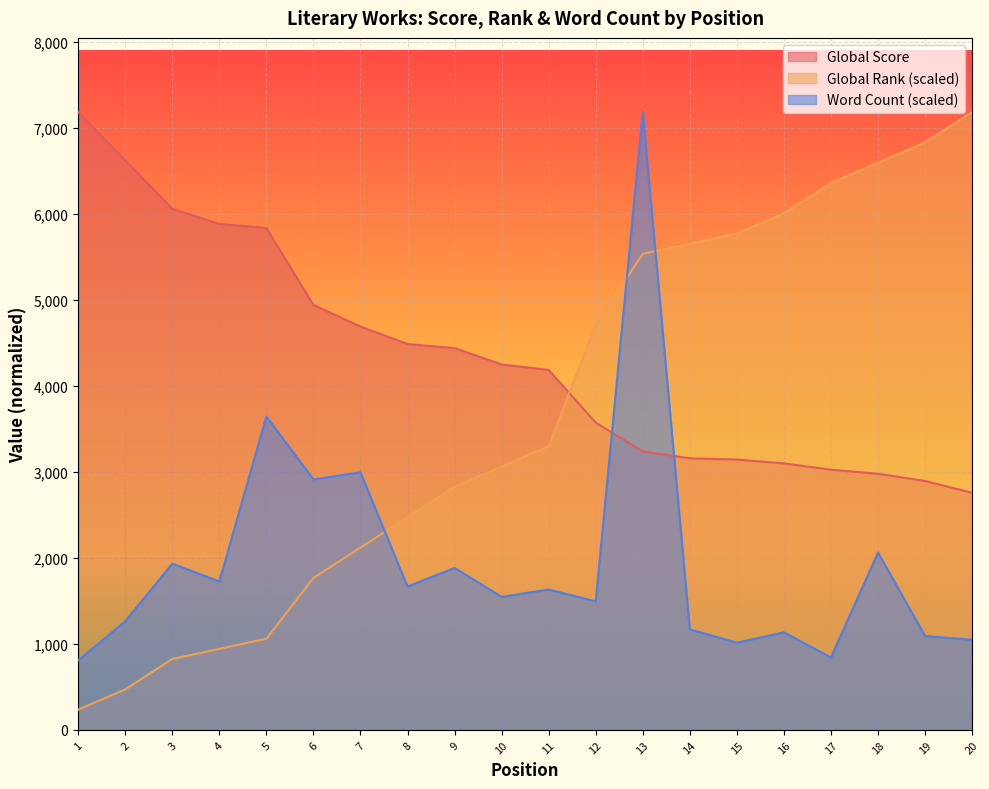

What is the difference between the second highest and second lowest values in the Global Score series?

3732.0